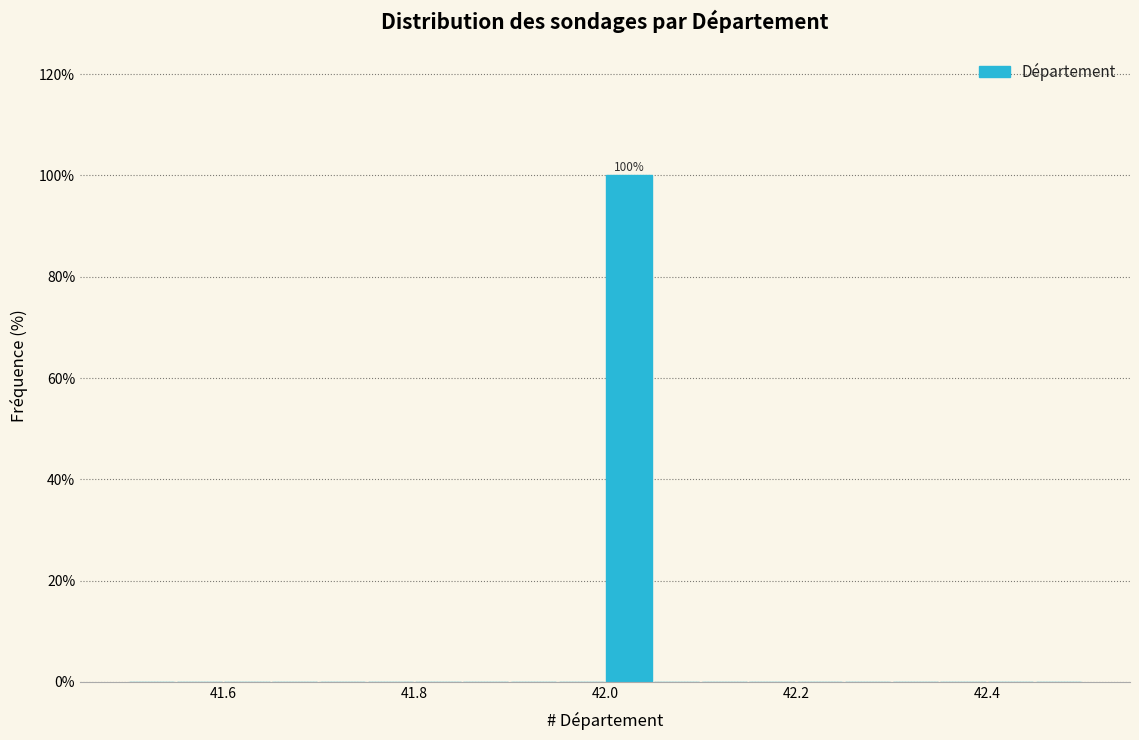

Around what value on the x-axis is the tallest bar? Give the approximate position of its centre, as read against the axis.

42.02